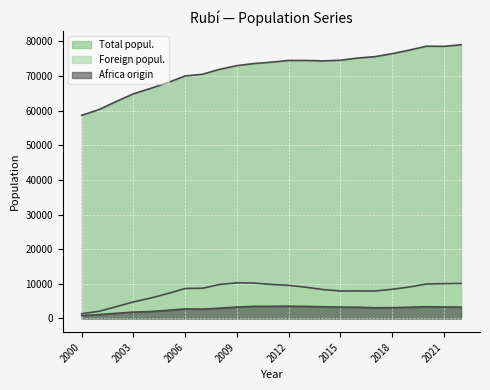

The Foreign popul. series shows 4786 at 2003. True or false?

True